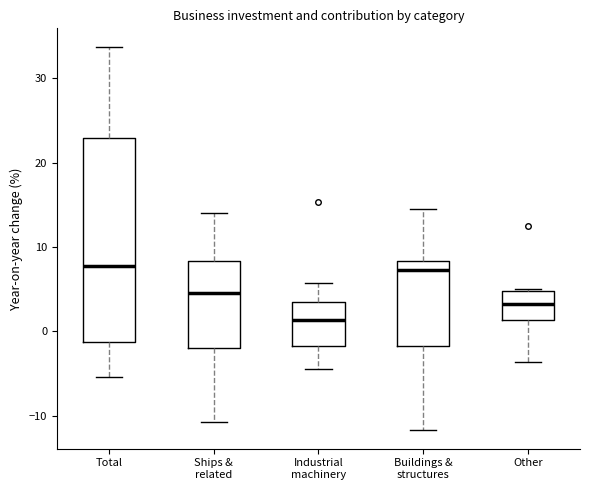

Which box has the lowest median line?

Industrial machinery